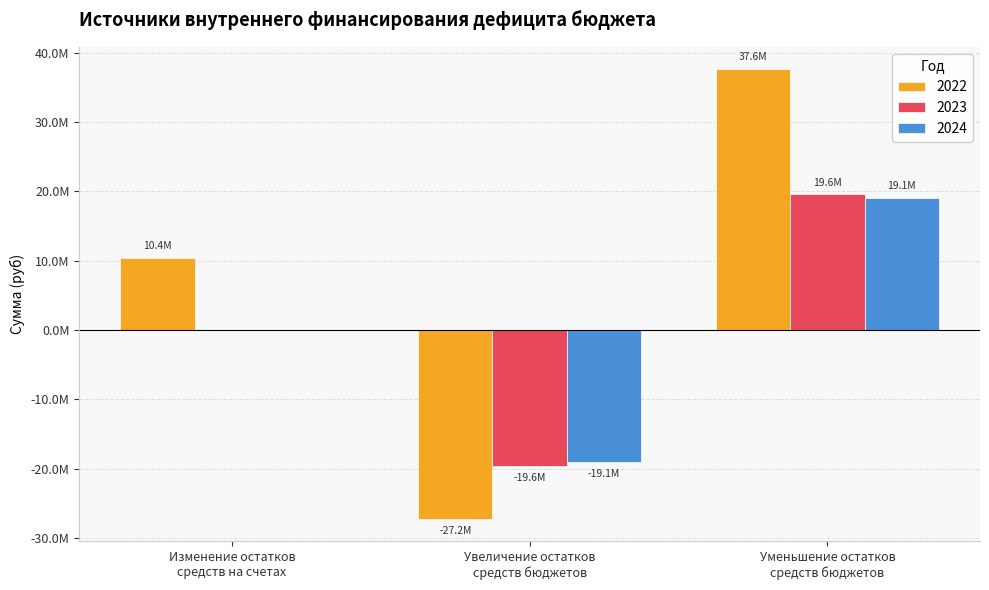

Are the bars horizontal?

No